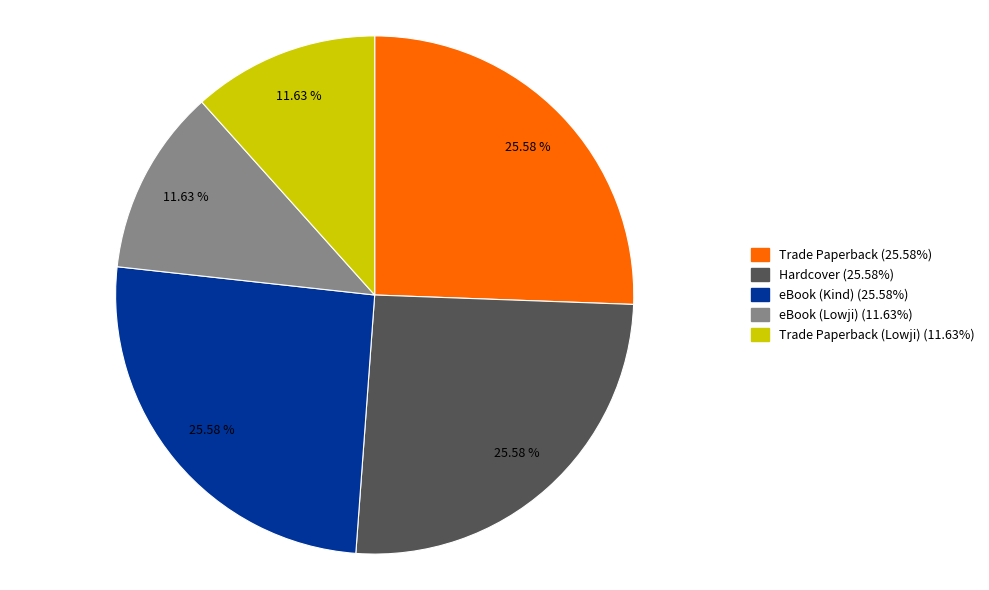

Is eBook (Lowji) (11.63%) the majority of the pie?

No